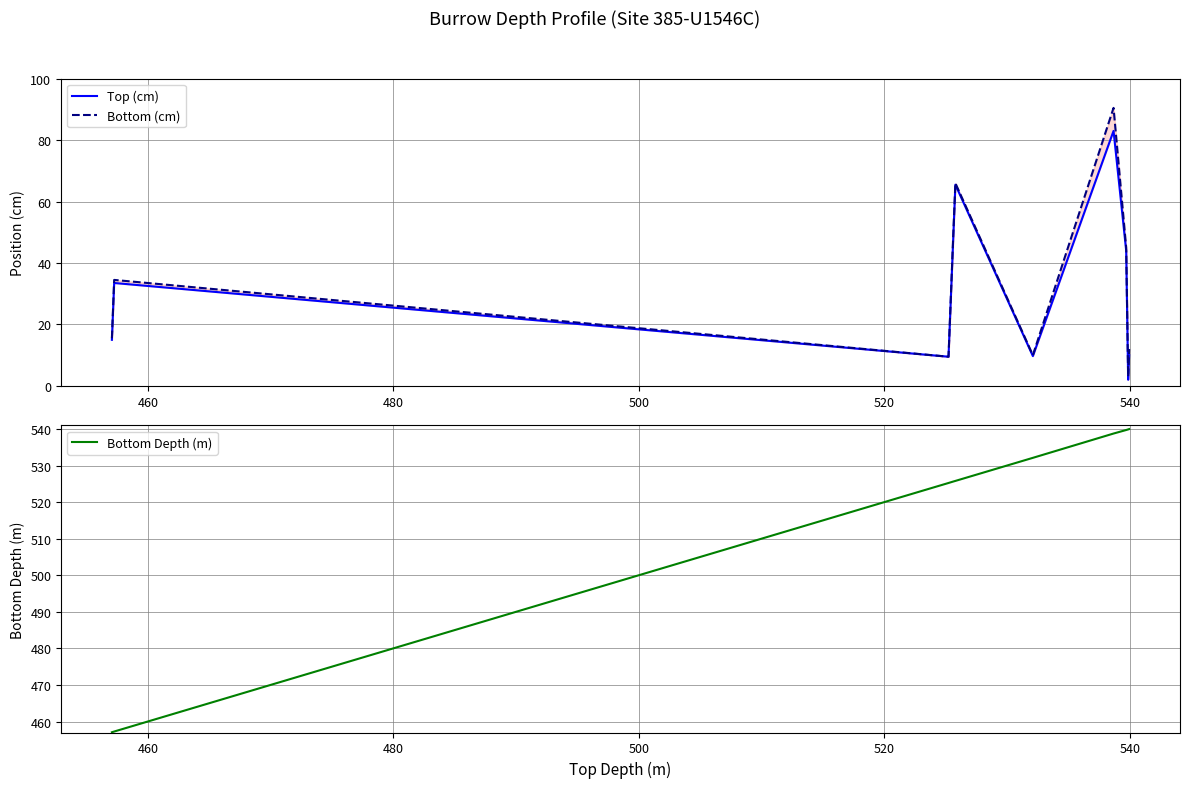

What is the minimum value for Bottom Depth (m)?

457.1